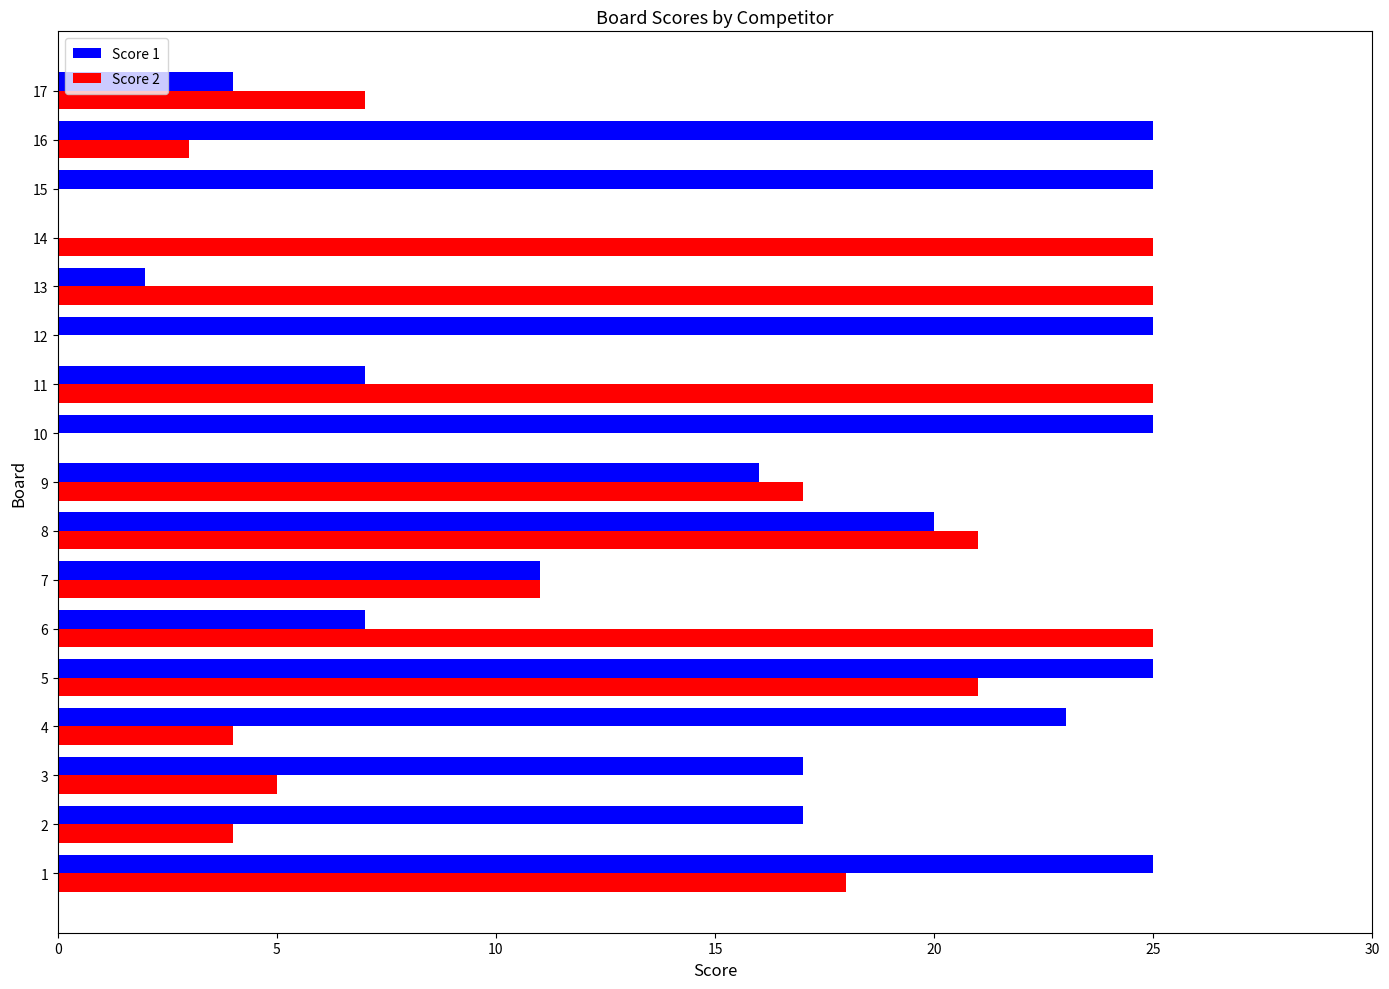

Is the value of Score 2 at 14 greater than the value of Score 1 at 4?

Yes